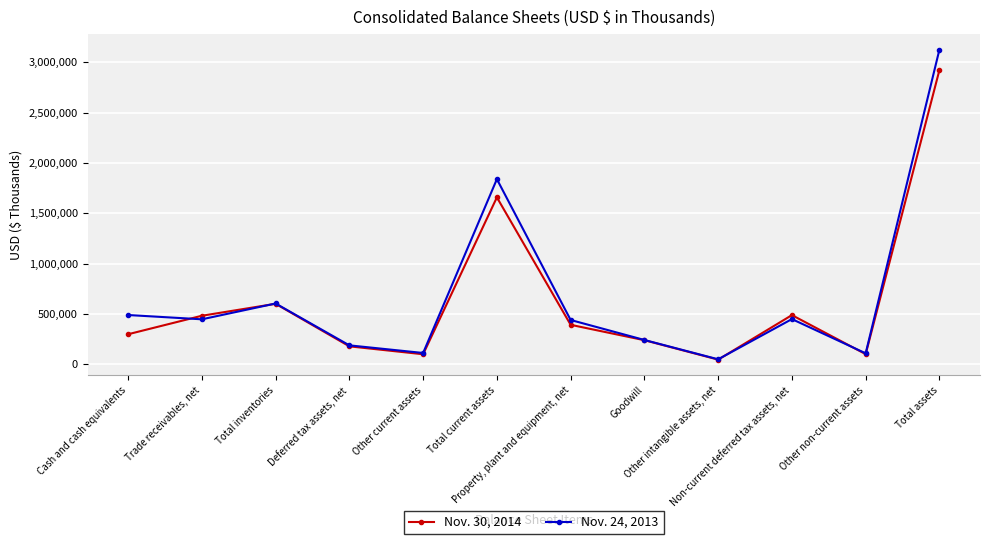

The Nov. 24, 2013 series shows 446671 at Trade receivables, net. True or false?

True